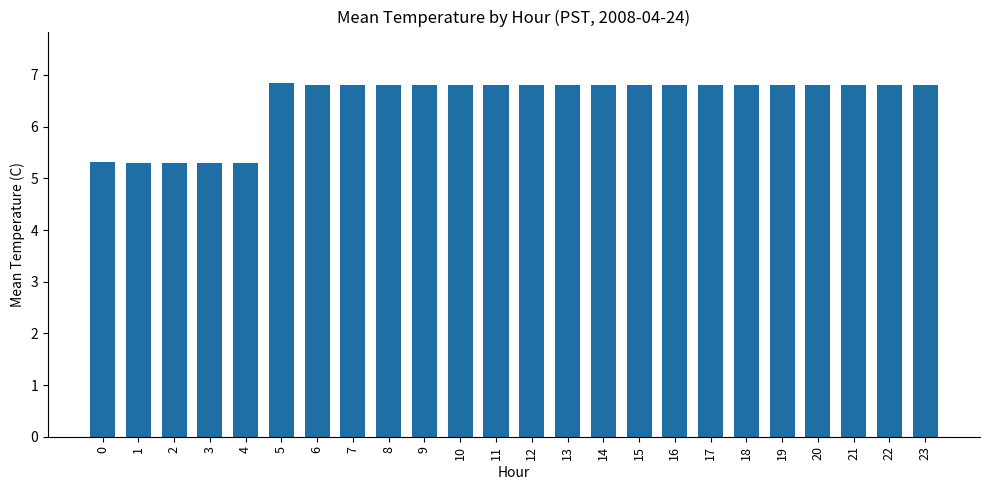

Reading left to right, list all the values displayed in this chart.

5.3	5.3	5.3	5.3	5.3	6.8	6.8	6.8	6.8	6.8	6.8	6.8	6.8	6.8	6.8	6.8	6.8	6.8	6.8	6.8	6.8	6.8	6.8	6.8